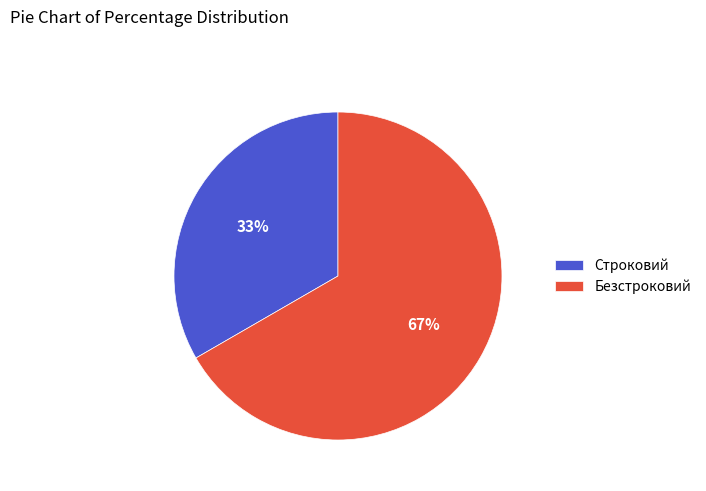

What percentage is the Безстроковий slice, to the nearest percent?

67%